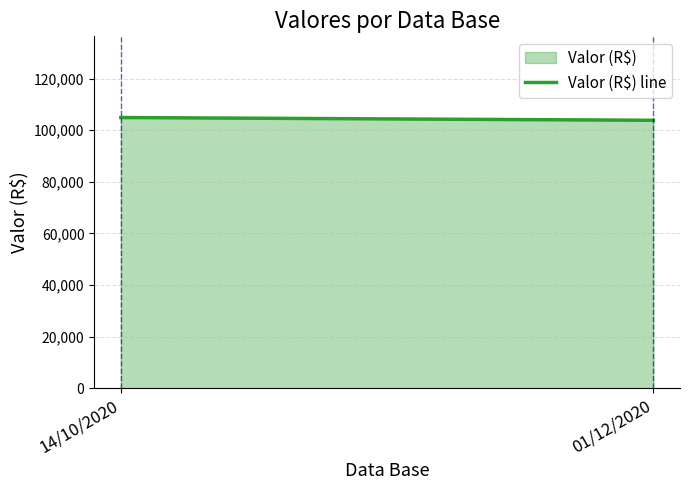

What is the difference between the values at 01/12/2020 and 14/10/2020?

1068.1